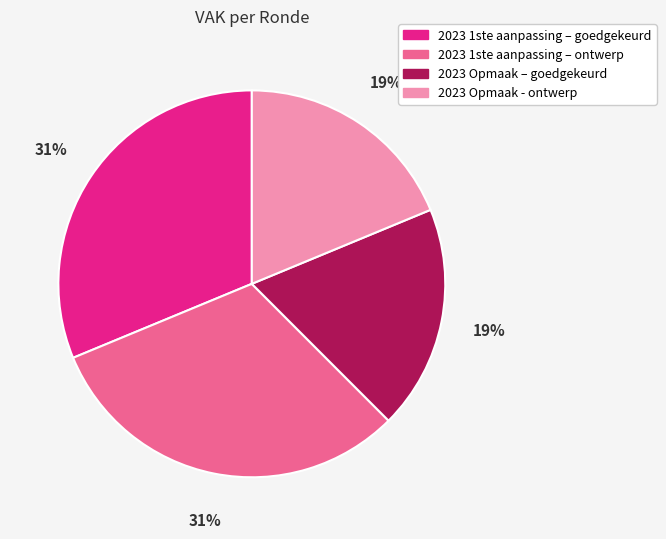

Is there a majority slice in this chart?

No